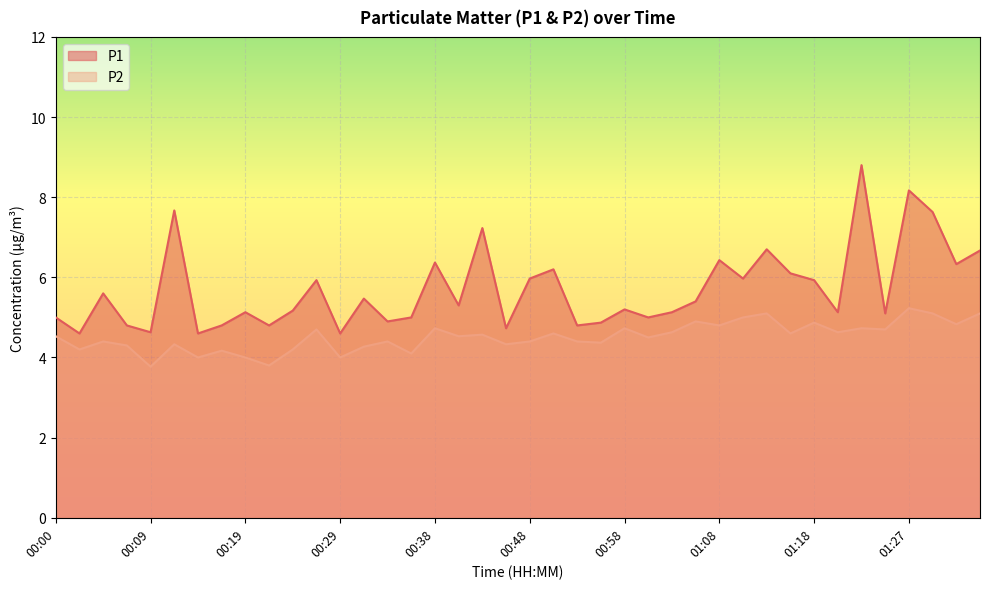

How many lines are shown in the chart?

2